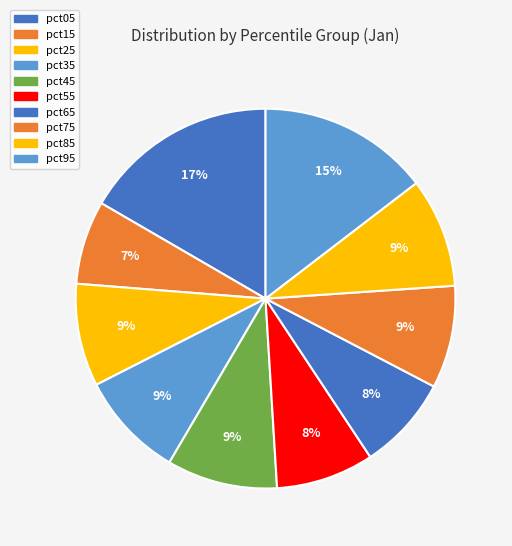

The pct15 slice represents 7% of the pie. True or false?

True